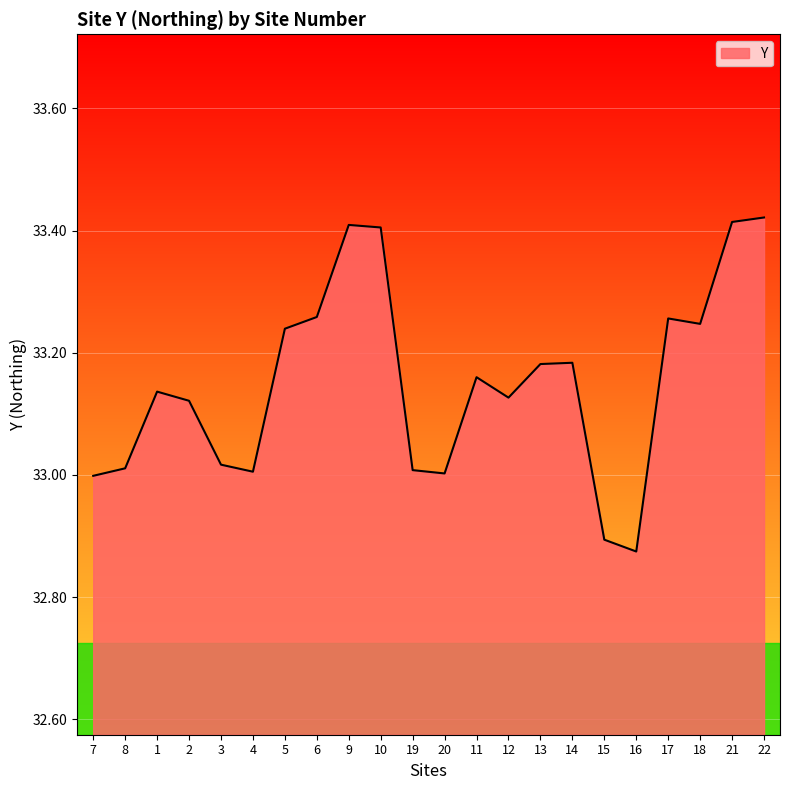

What is the difference between the values at 3 and 18?

0.2